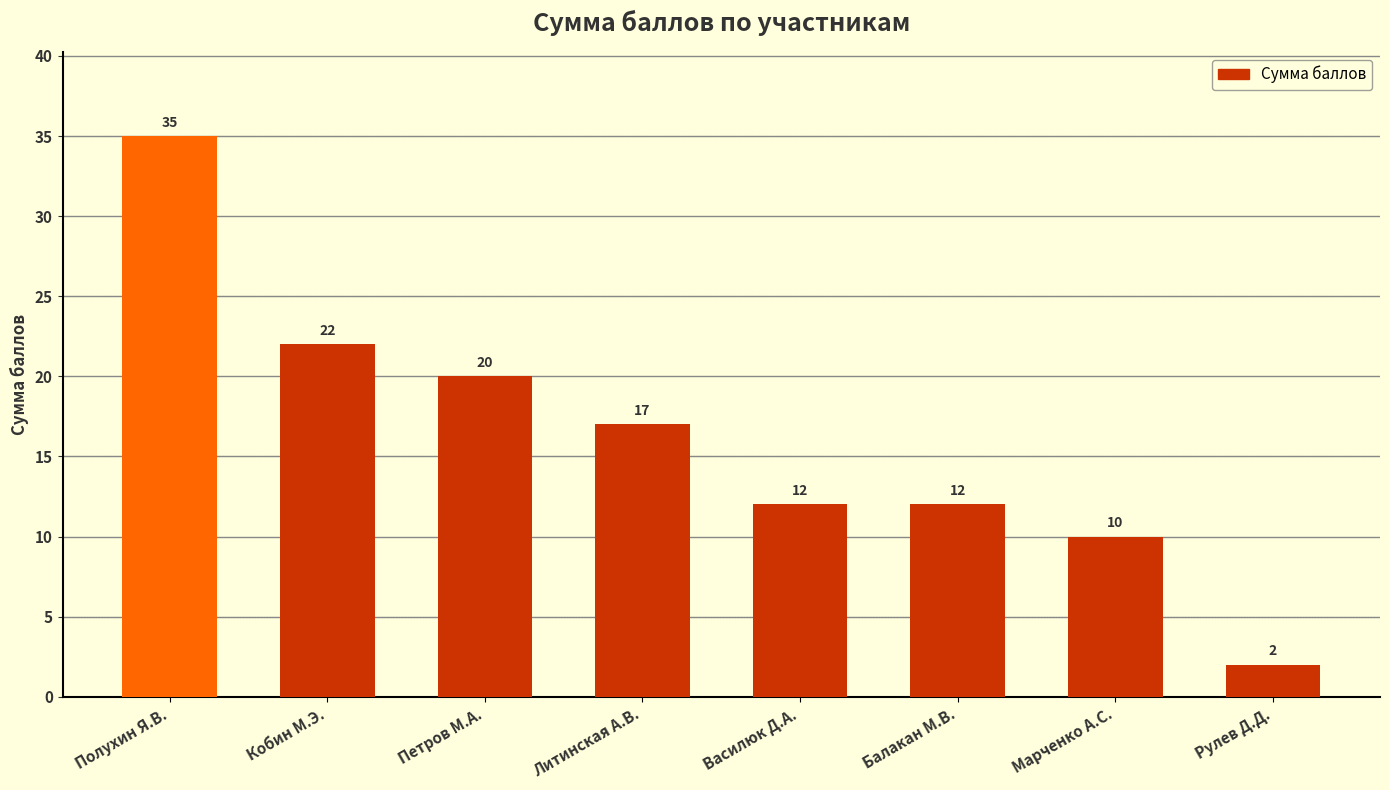

Where does the data first go above 17?

Полухин Я.В.